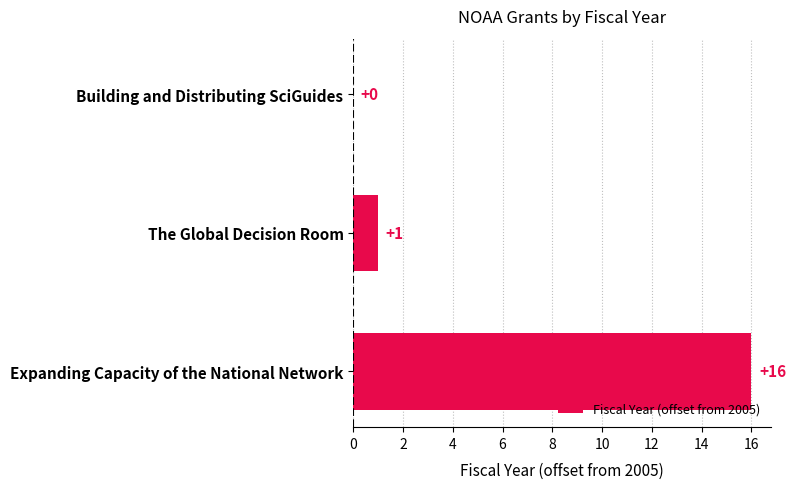

True or false: the data shows 9 at Building and Distributing SciGuides.

False